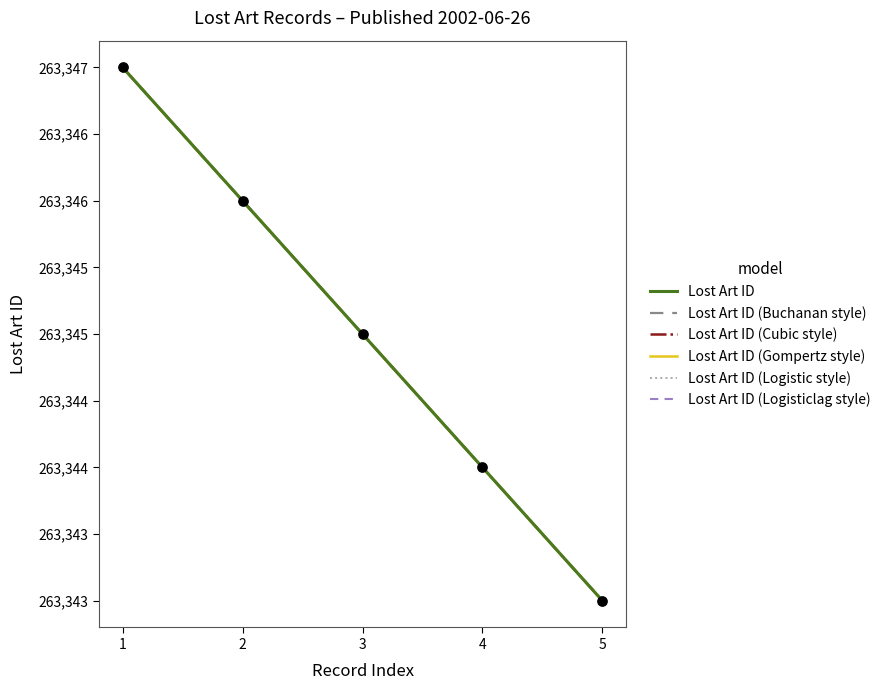

At how many categories does at least one series exceed 263344?

3